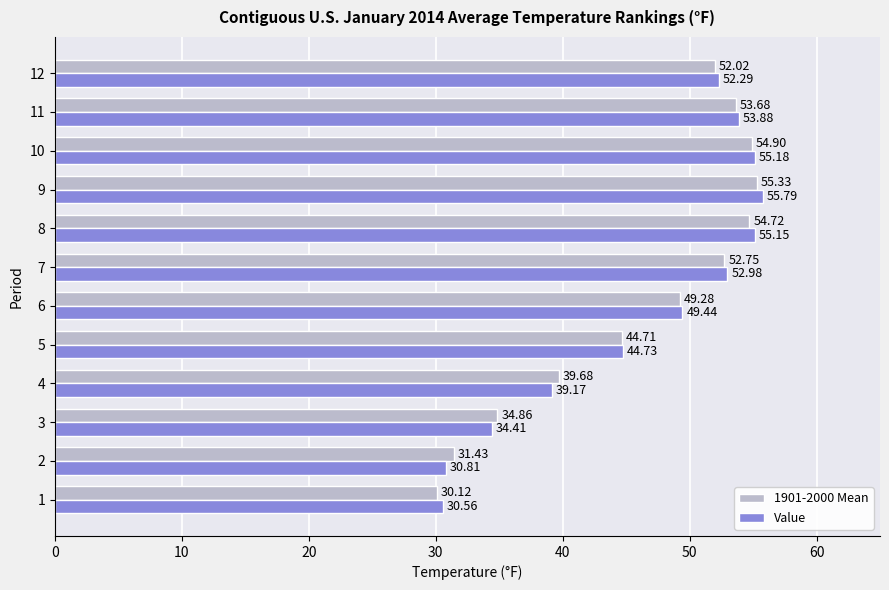

True or false: Value has a value of 15.8 at 10.

False